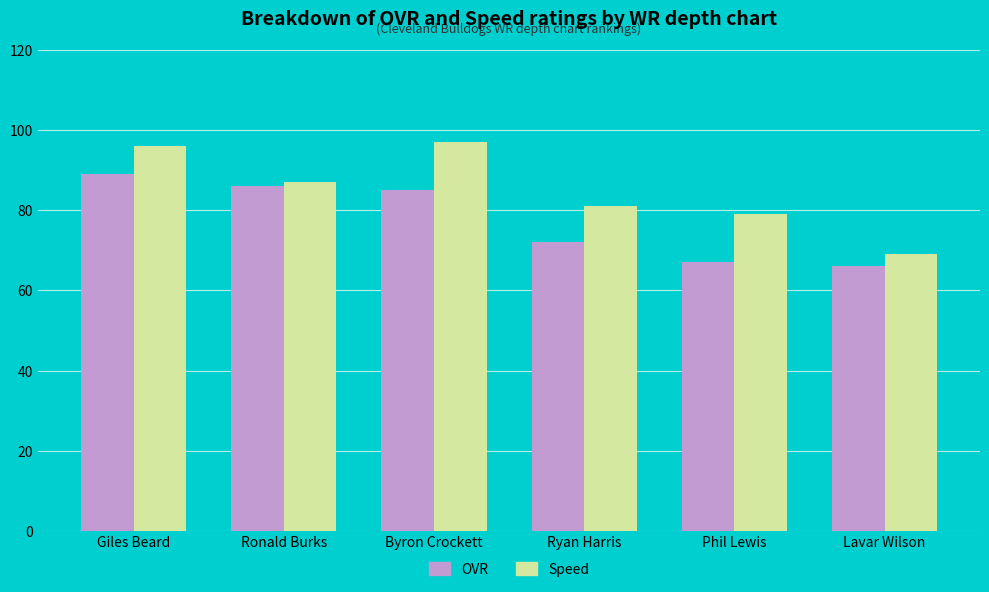

Rank the series by their maximum value, from lowest to highest.

OVR, Speed